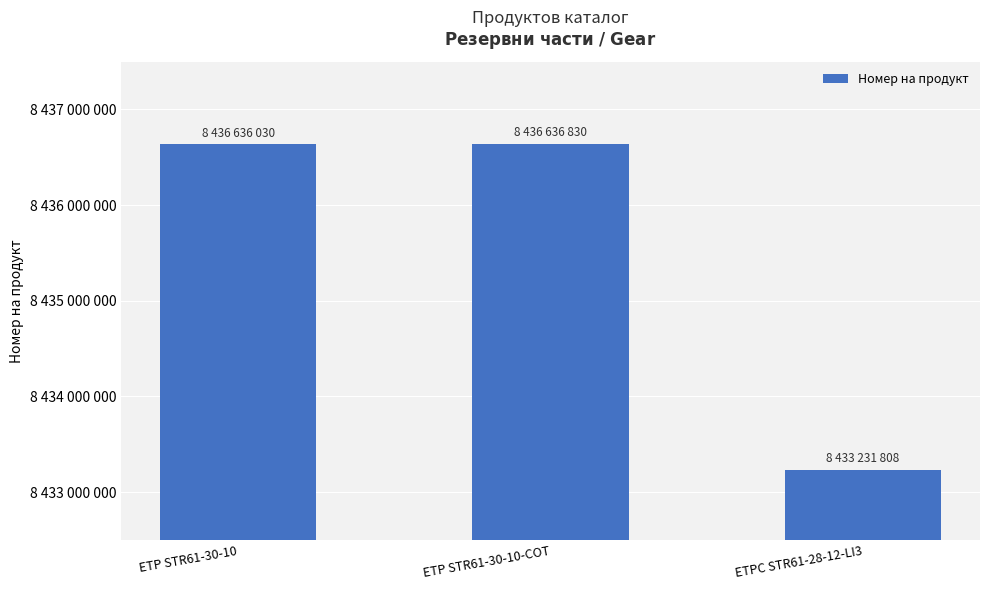

Read the value at ETPC STR61-28-12-LI3, to the nearest 10.

8433231810